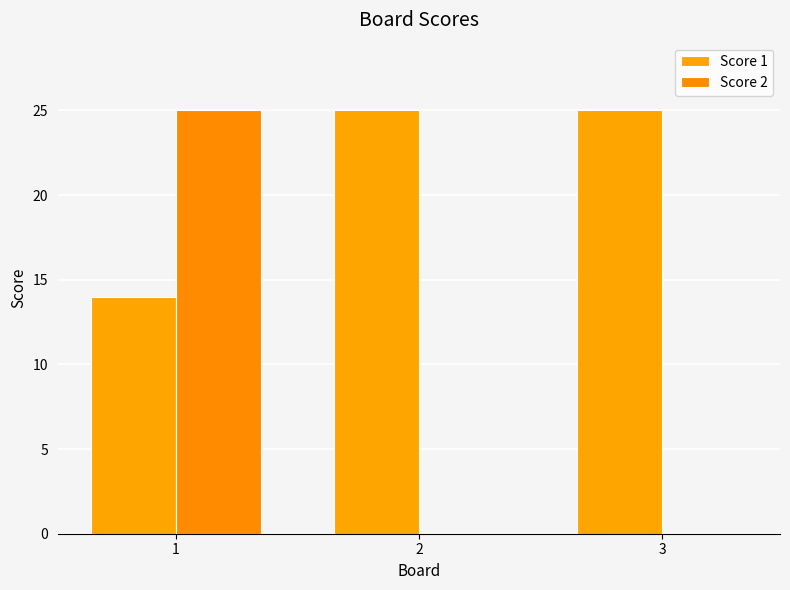

How many groups of bars are there?

3